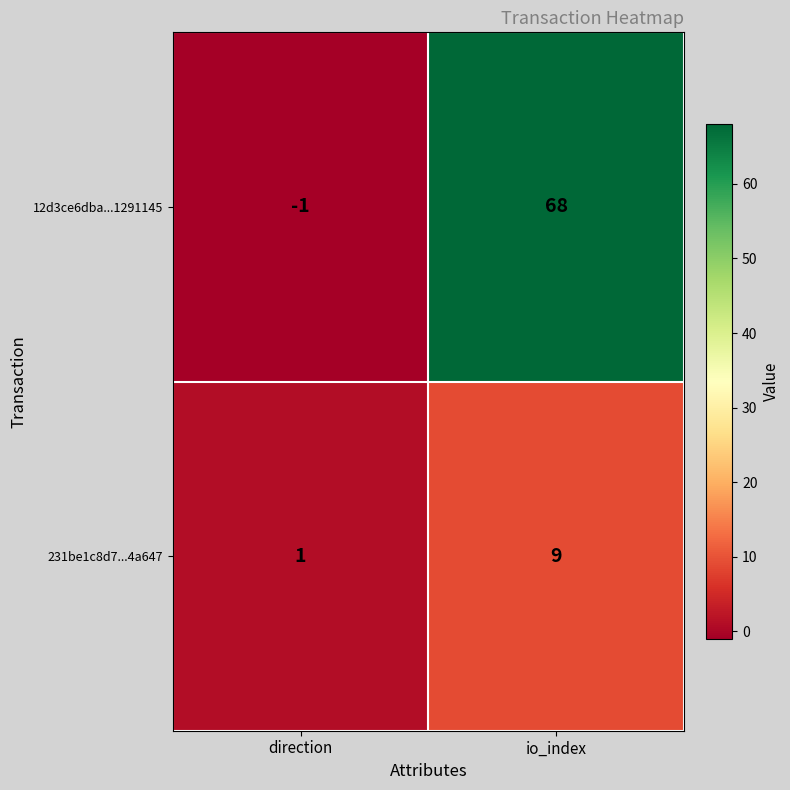

What is the smallest value displayed?

-1